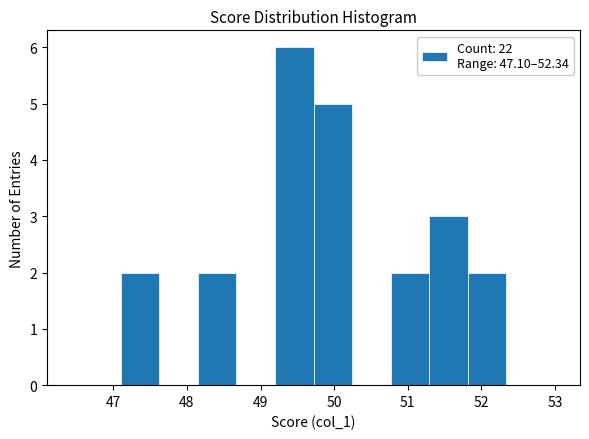

Over which range of the x-axis is the bar tallest?

49.2 to 49.7